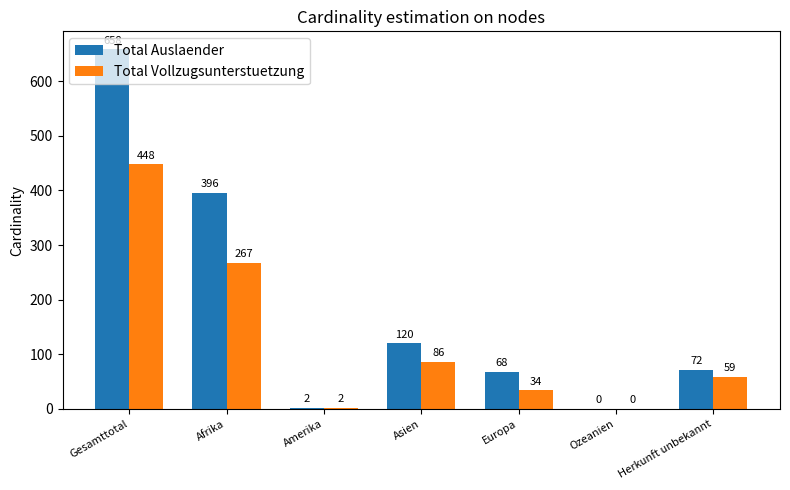

The value of Total Vollzugsunterstuetzung at Asien is 86. True or false?

True